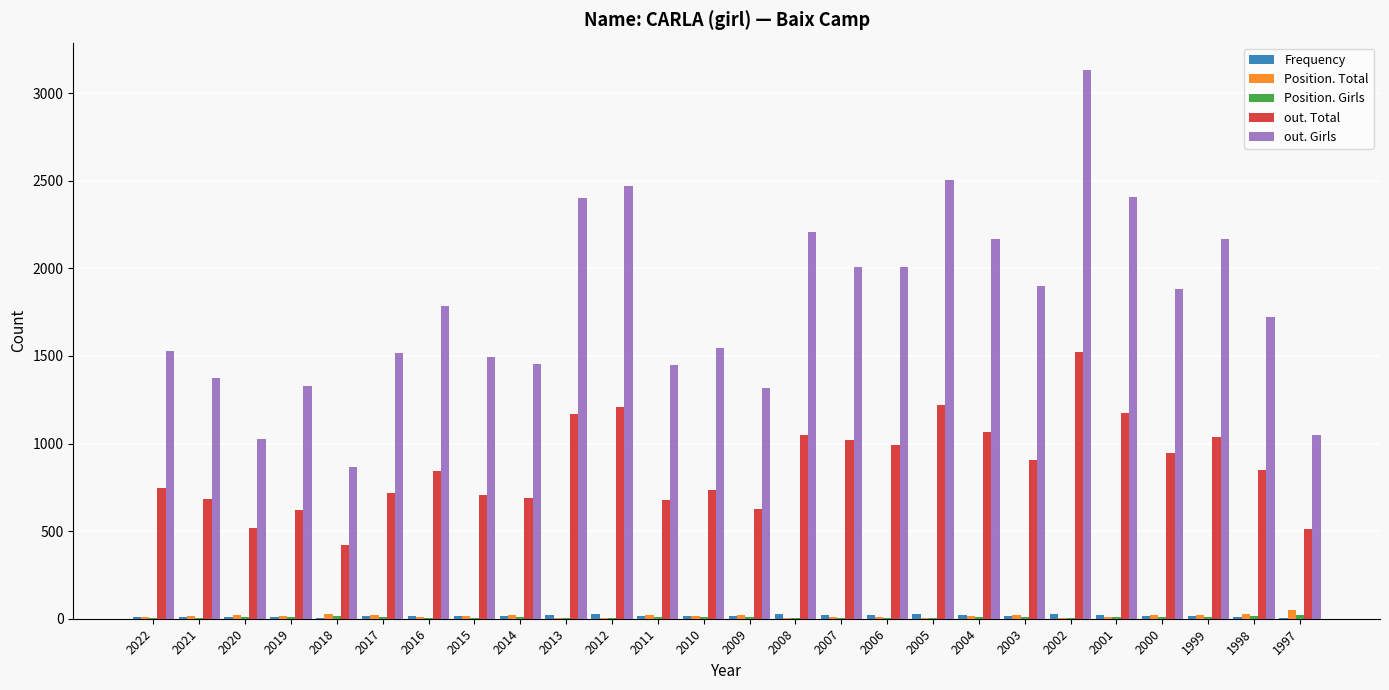

Which series has the largest total across all categories?

out. Girls